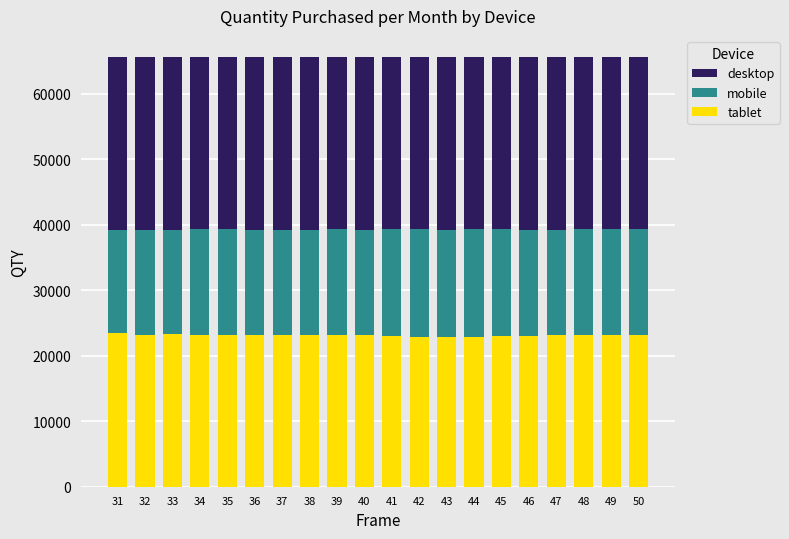

What is the sum of all tablet values?

462297